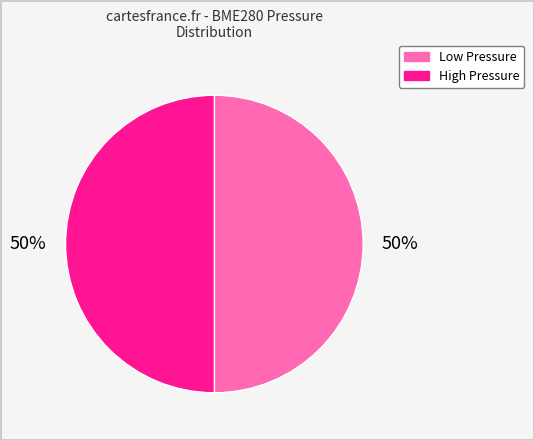

To the nearest percent, what is the average slice percentage?

50%